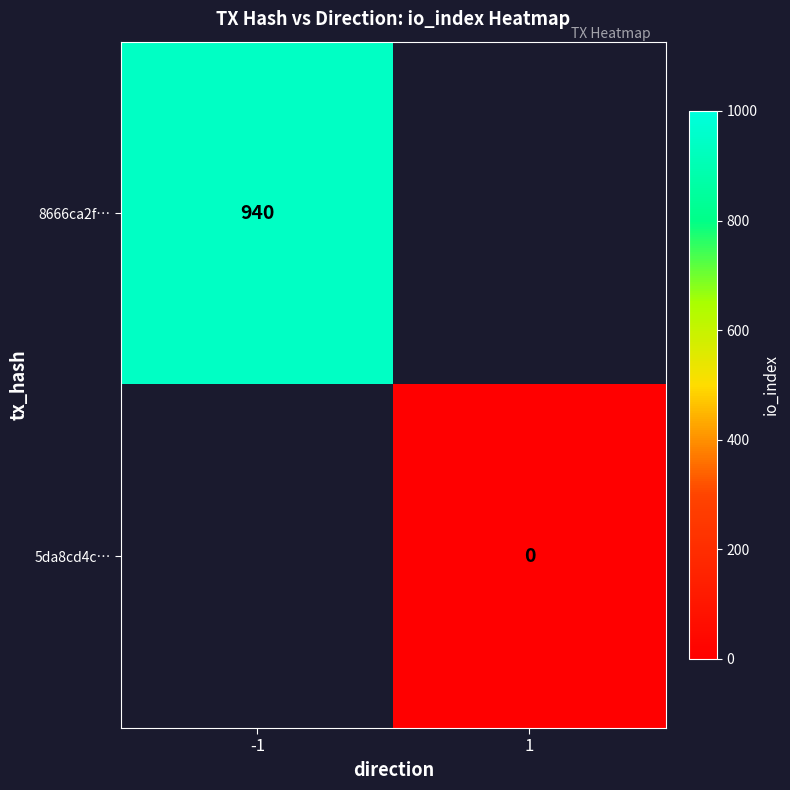

Count the number of data series in this chart.

2